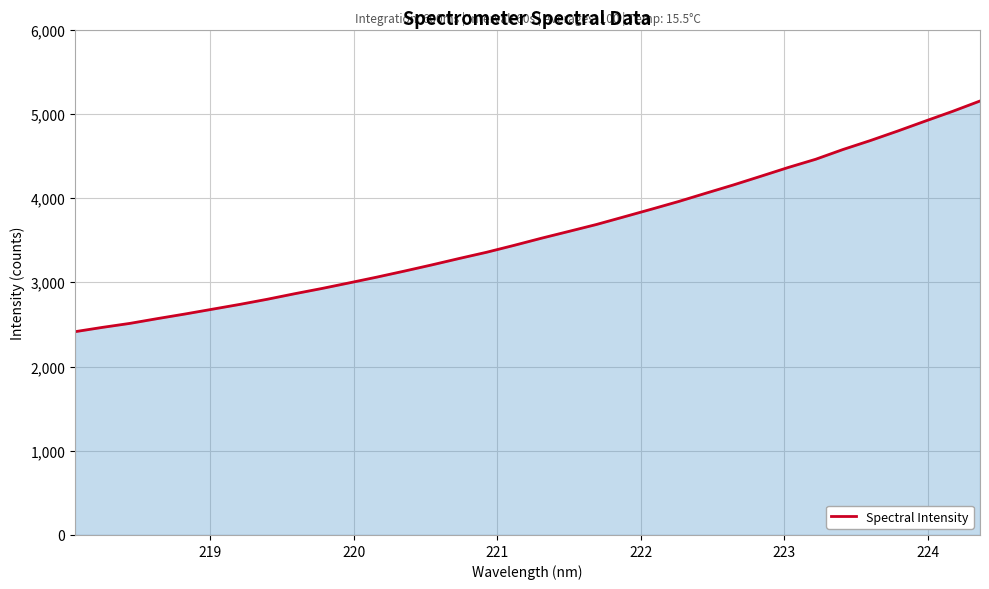

What is the minimum value shown in the chart?

2413.1